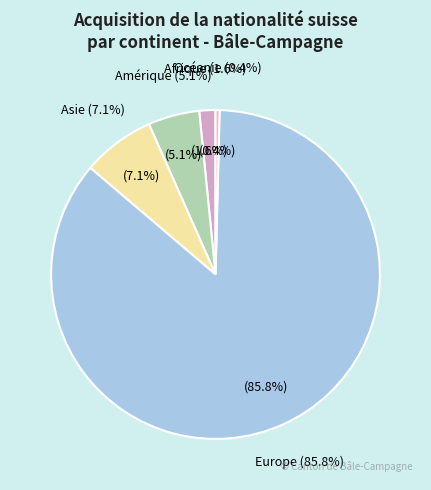

Is it true that Europe is 92% of the pie?

False